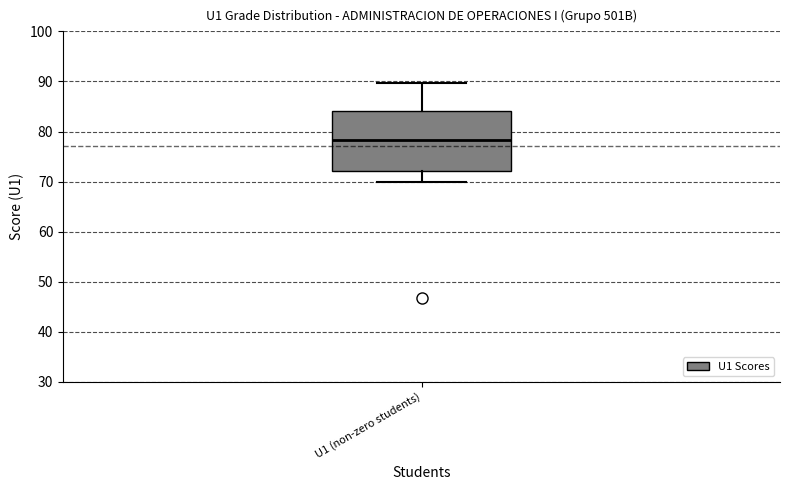

Transcribe this box plot: give where the median line is, the range the box spans, and where the two whiskers end, as read against the y-axis. The values are not printed on the chart, so give them approximately, as read against the axis.

median 78, box 72 to 84, whiskers 70 to 90